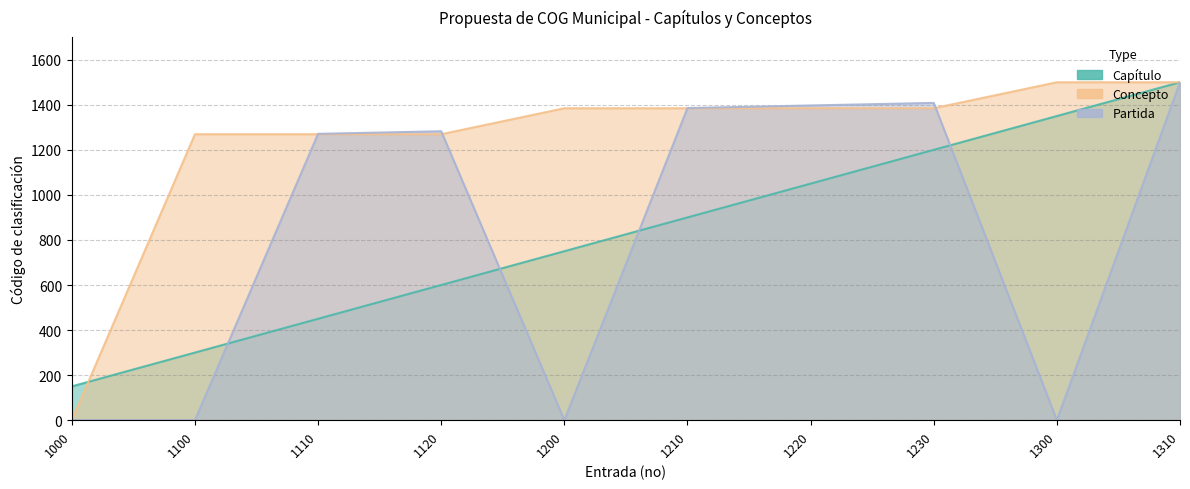

What is the difference between the maximum and minimum values in the Capítulo series?

1350.0